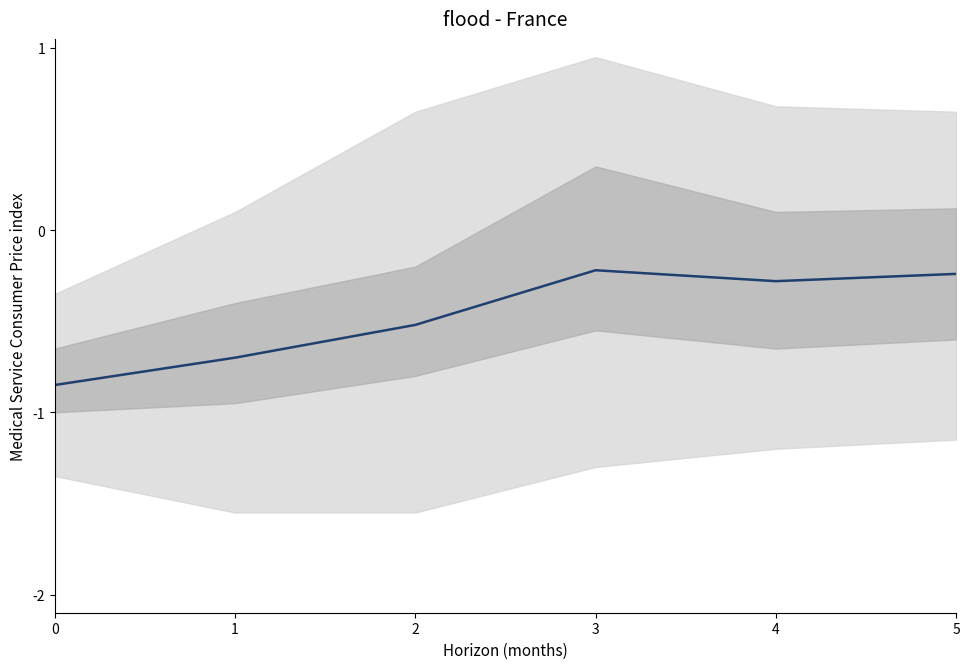

What is the maximum value shown in the chart?

-0.2